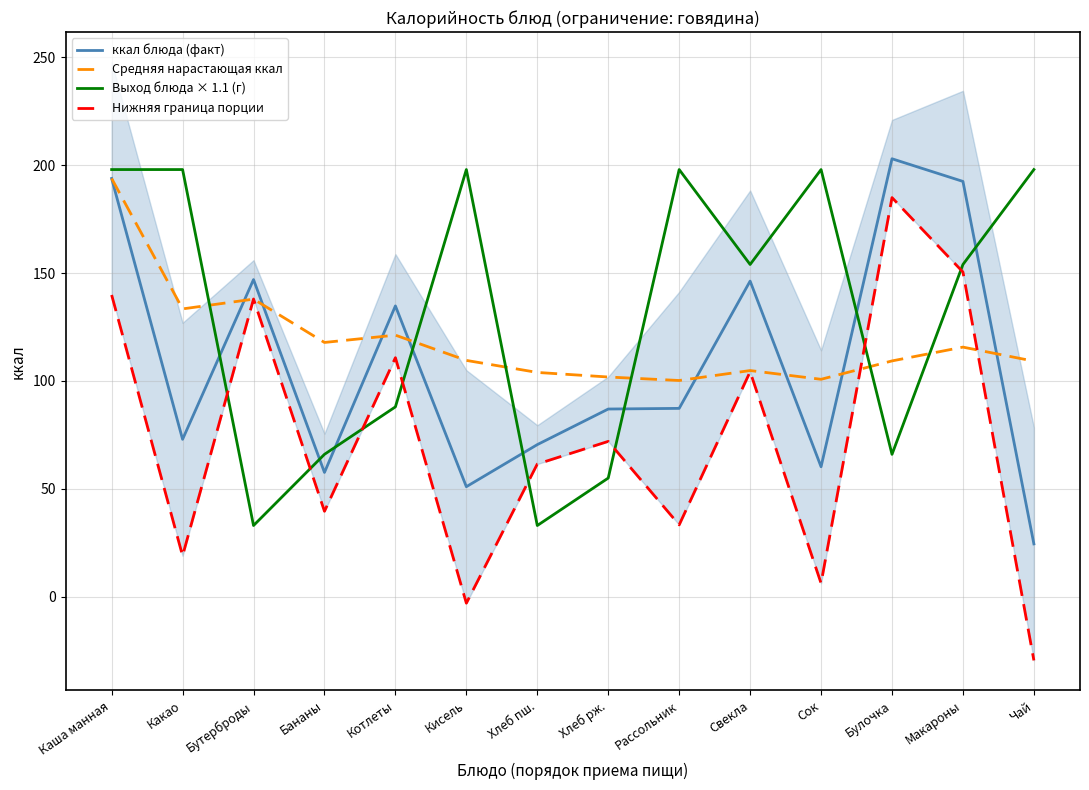

Reading left to right, list all the values displayed in this chart.

ккал блюда (факт): 193.9	73.0	147.0	57.6	134.8	51.0	70.5	87.0	87.3	146.3	60.2	203.0	192.5	24.5
Средняя нарастающая ккал: 193.9	133.4	137.9	117.9	121.2	109.5	104.0	101.8	100.2	104.8	100.8	109.3	115.7	109.2
Выход блюда × 1.1 (г): 198.0	198.0	33.0	66.0	88.0	198.0	33.0	55.0	198.0	154.0	198.0	66.0	154.0	198.0
Нижняя граница порции: 139.9	19.0	138.0	39.6	110.8	-3.0	61.5	72.0	33.3	104.3	6.2	185.0	150.5	-29.5